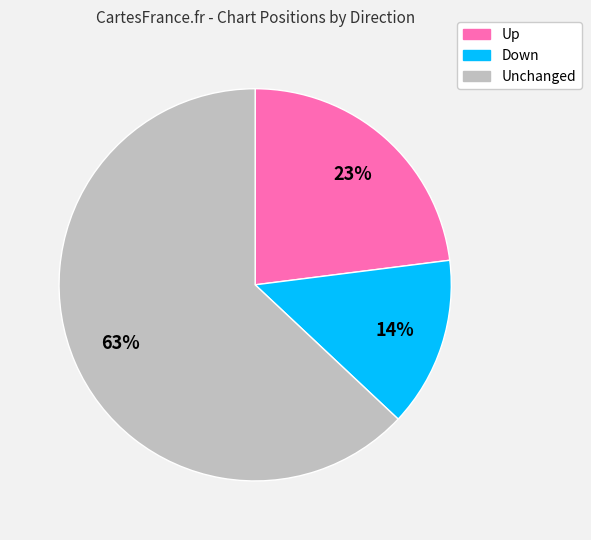

Is there any slice that represents more than half of the pie?

Yes